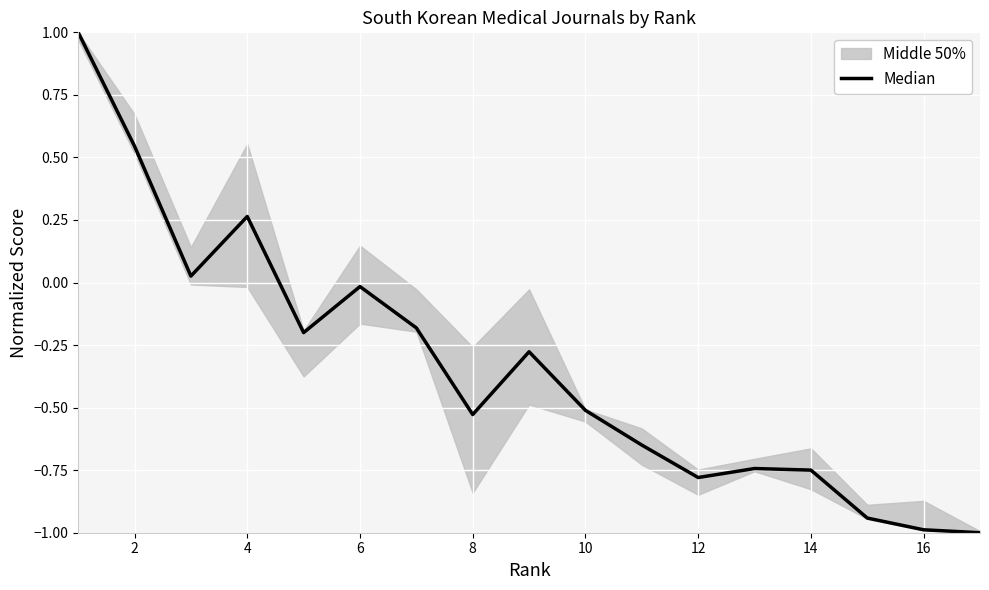

Reading right to left, list all the values displayed in this chart.

-1.0	-1.0	-0.9	-0.7	-0.7	-0.8	-0.6	-0.5	-0.3	-0.5	-0.2	-0.0	-0.2	0.3	0.0	0.5	1.0